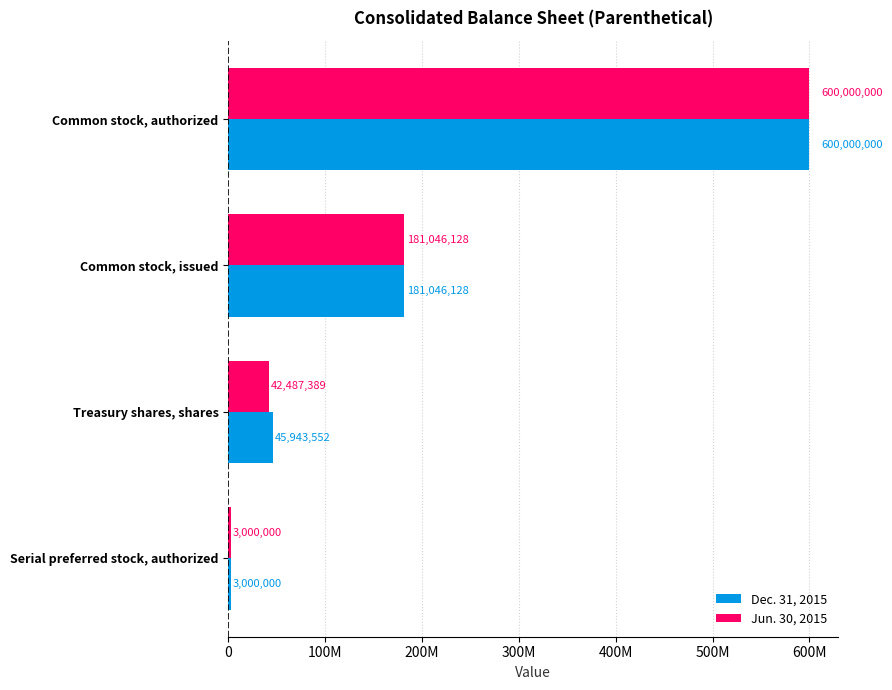

What is the difference between the maximum and minimum values in the Dec. 31, 2015 series?

597000000